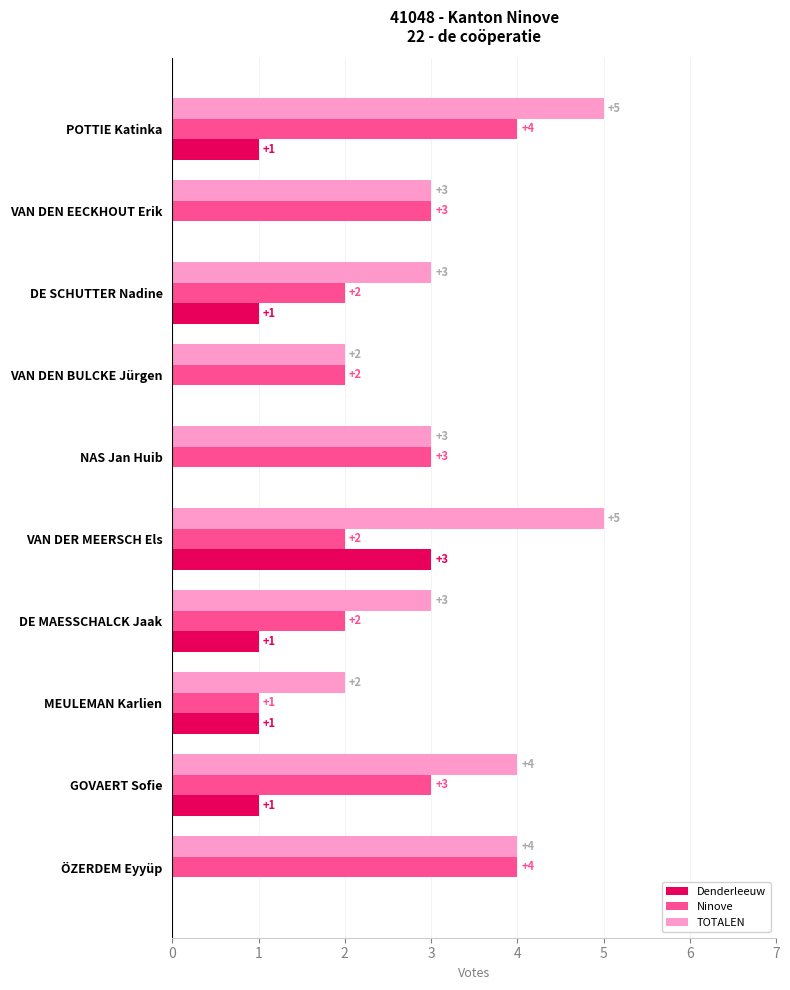

What is the sum of all TOTALEN values?

34